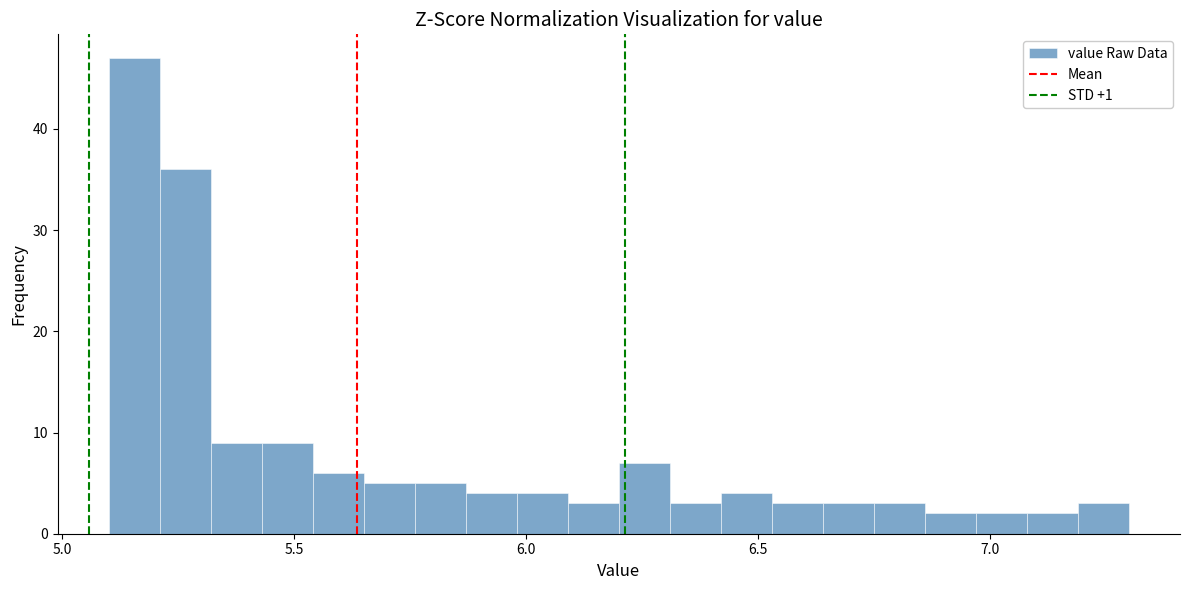

Read against the x-axis, roughly where is the centre of the tallest bar?

5.15